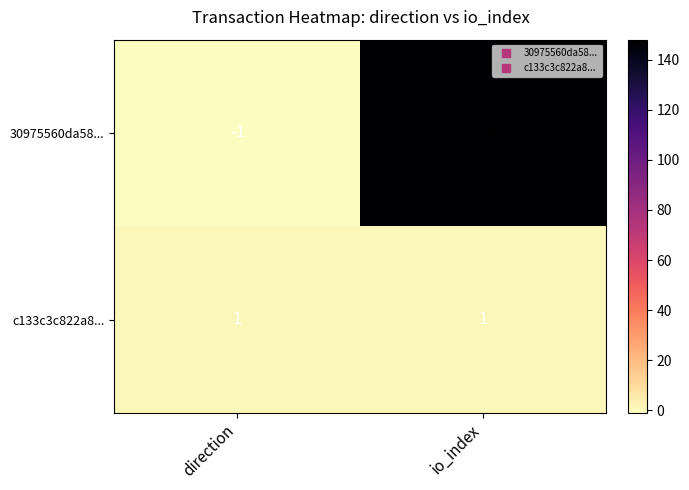

At which category is the sum across all series the highest?

io_index